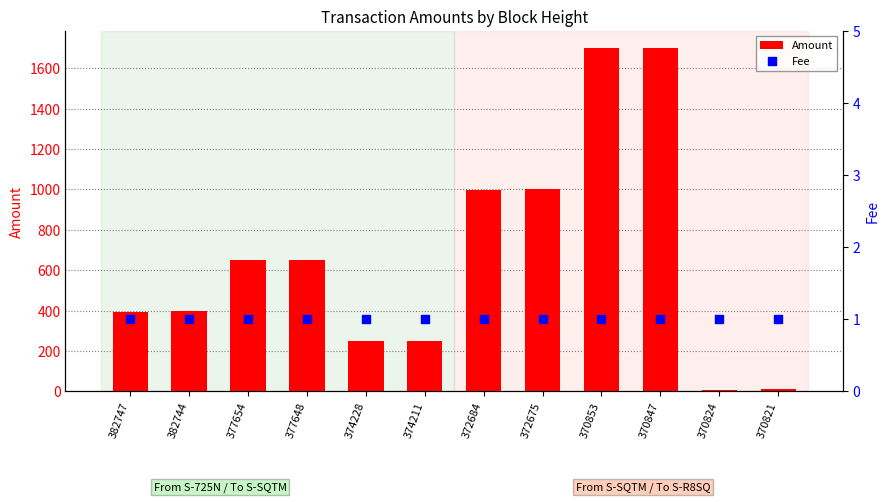

At how many categories does at least one series exceed 154?

10